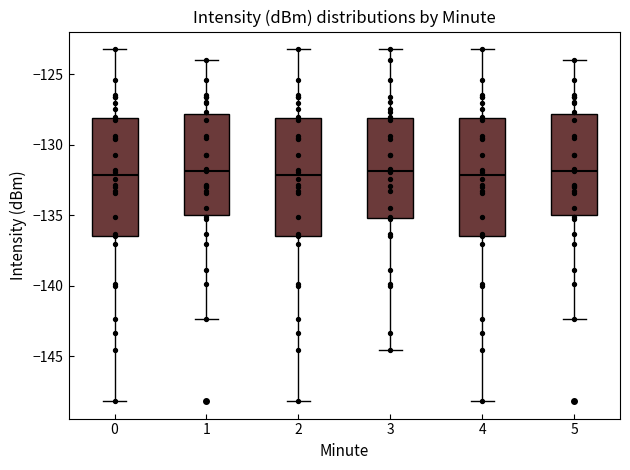

Reading left to right, transcribe this box plot: for each box, give where its median line is, the range the box spans, and where its two whiskers end, as read against the y-axis. The values are not printed on the chart, so give them approximately, as read against the axis.

0: median -132.0, box -136.5 to -128.0, whiskers -148.0 to -123.0
1: median -132.0, box -135.0 to -128.0, whiskers -142.5 to -124.0
2: median -132.0, box -136.5 to -128.0, whiskers -148.0 to -123.0
3: median -132.0, box -135.0 to -128.0, whiskers -144.5 to -123.0
4: median -132.0, box -136.5 to -128.0, whiskers -148.0 to -123.0
5: median -132.0, box -135.0 to -128.0, whiskers -142.5 to -124.0